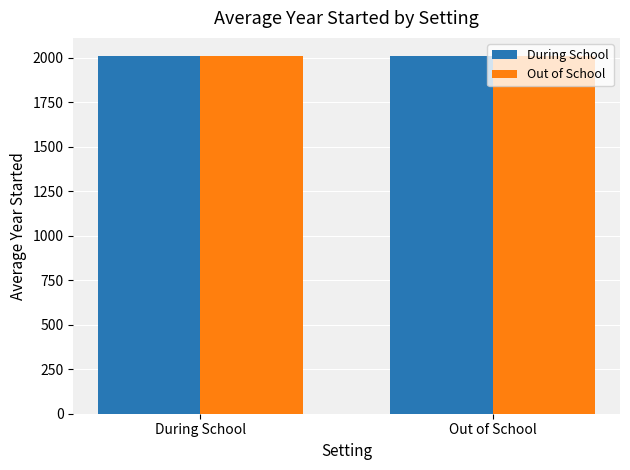

What is the difference between the Out of School values at During School and Out of School?

0.4